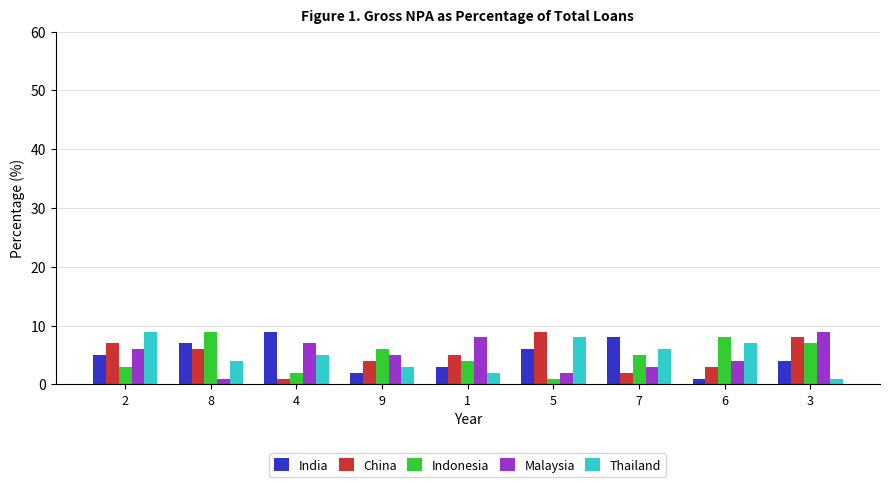

What is the sum of all Thailand values?

45